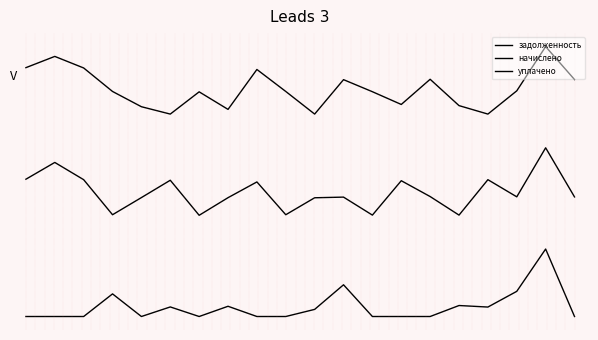

At which category does начислено reach its first local peak?

1